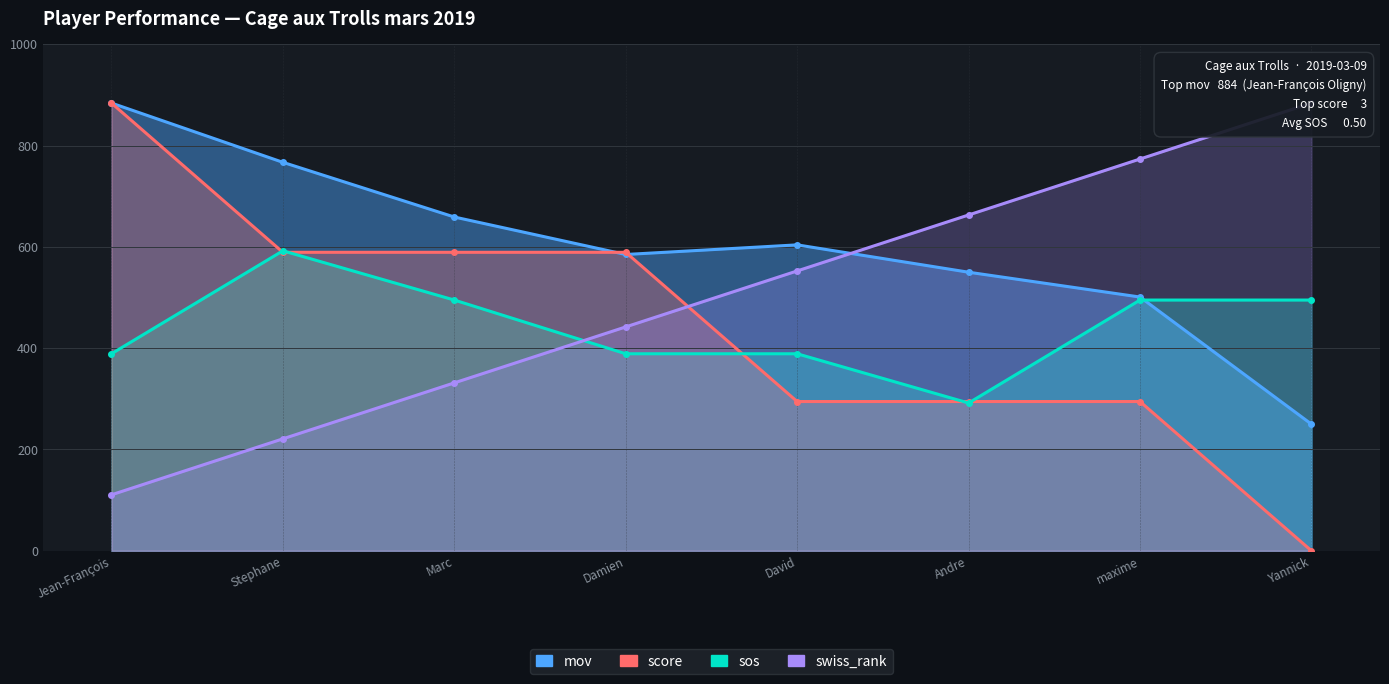

What is the label of the 8th point from the left?

Yannick